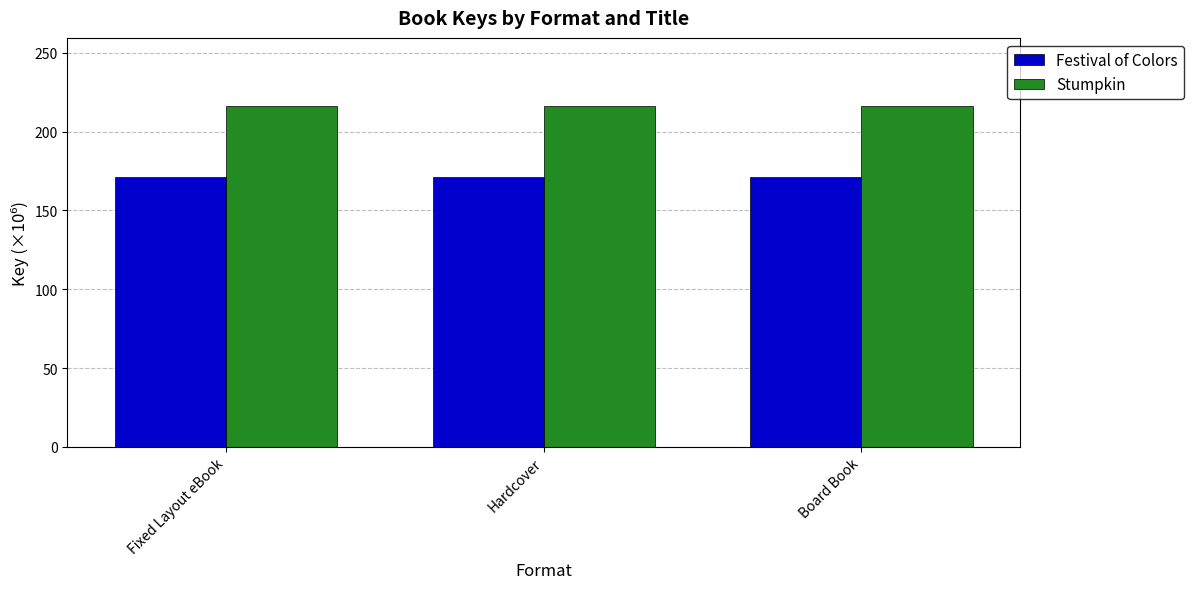

Which series has the largest total across all categories?

Stumpkin